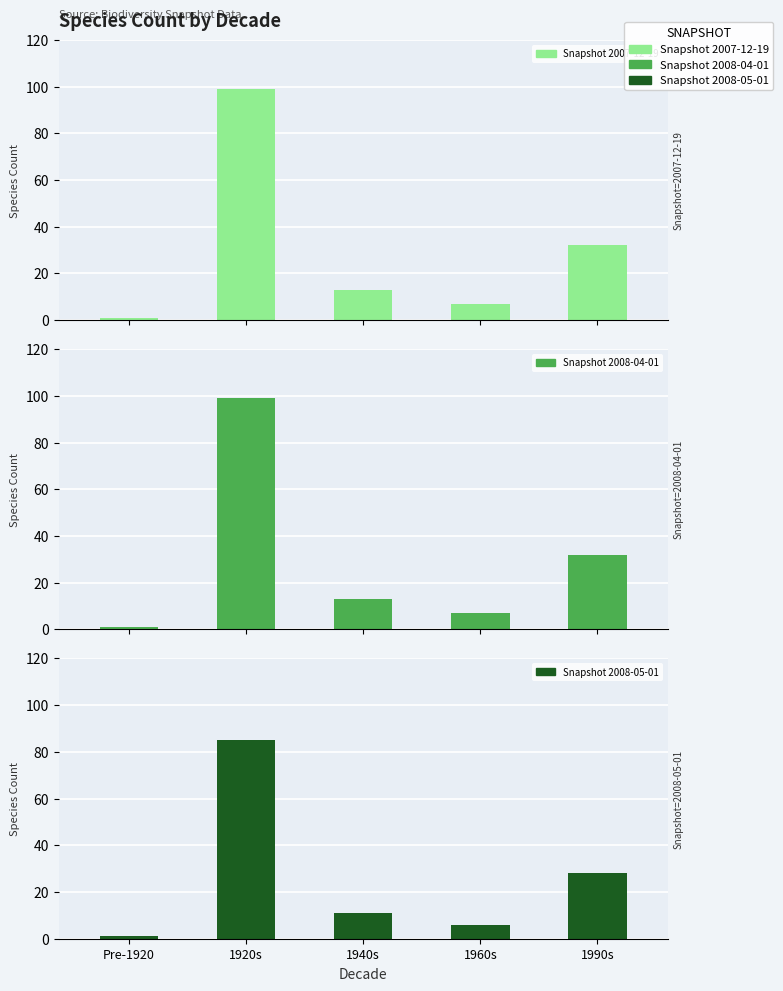

Which has a higher value, 1990s or 1920s?

1920s